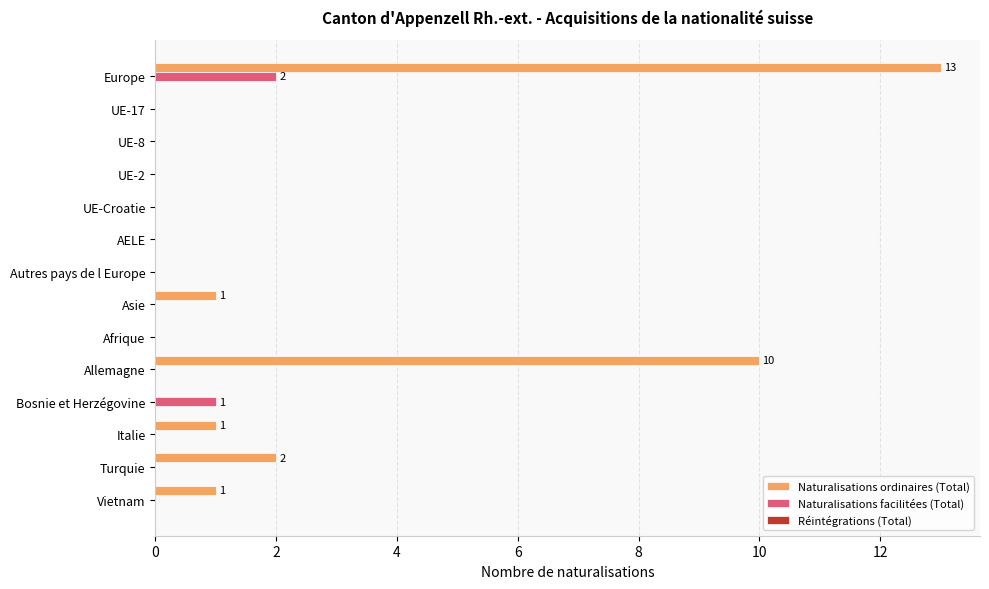

Which series has the largest total across all categories?

Naturalisations ordinaires (Total)